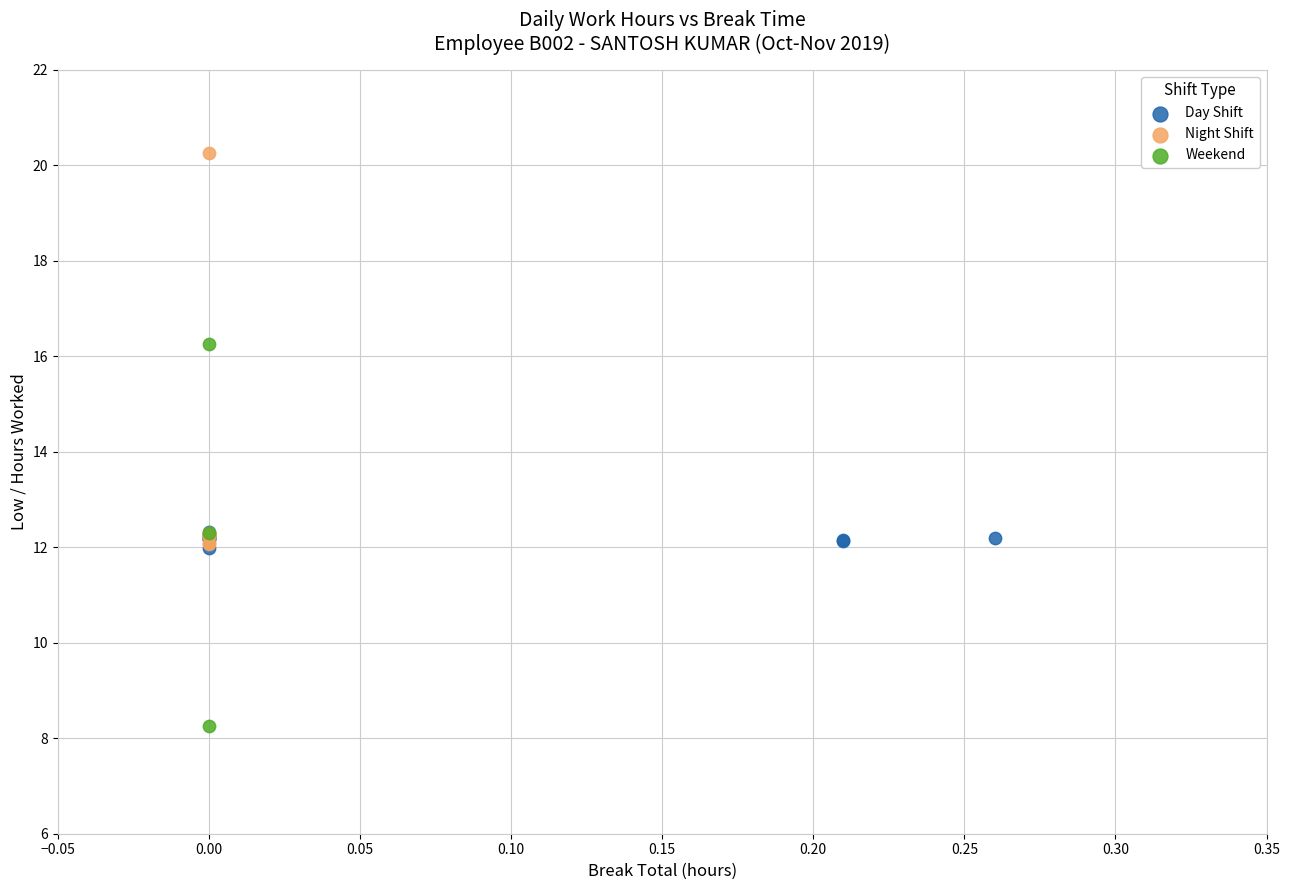

Which series contains the lowest Y value?

Weekend